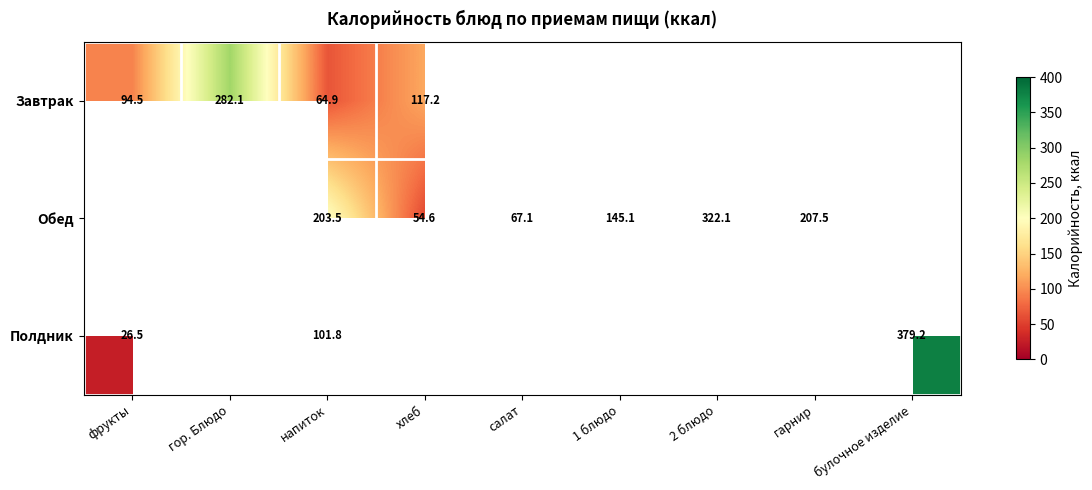

Count the number of categories in the chart.

9